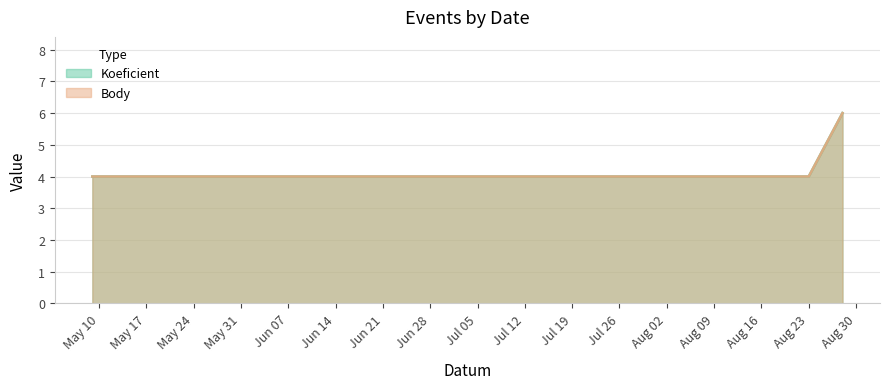

At which category is the sum across all series the highest?

2014-08-28